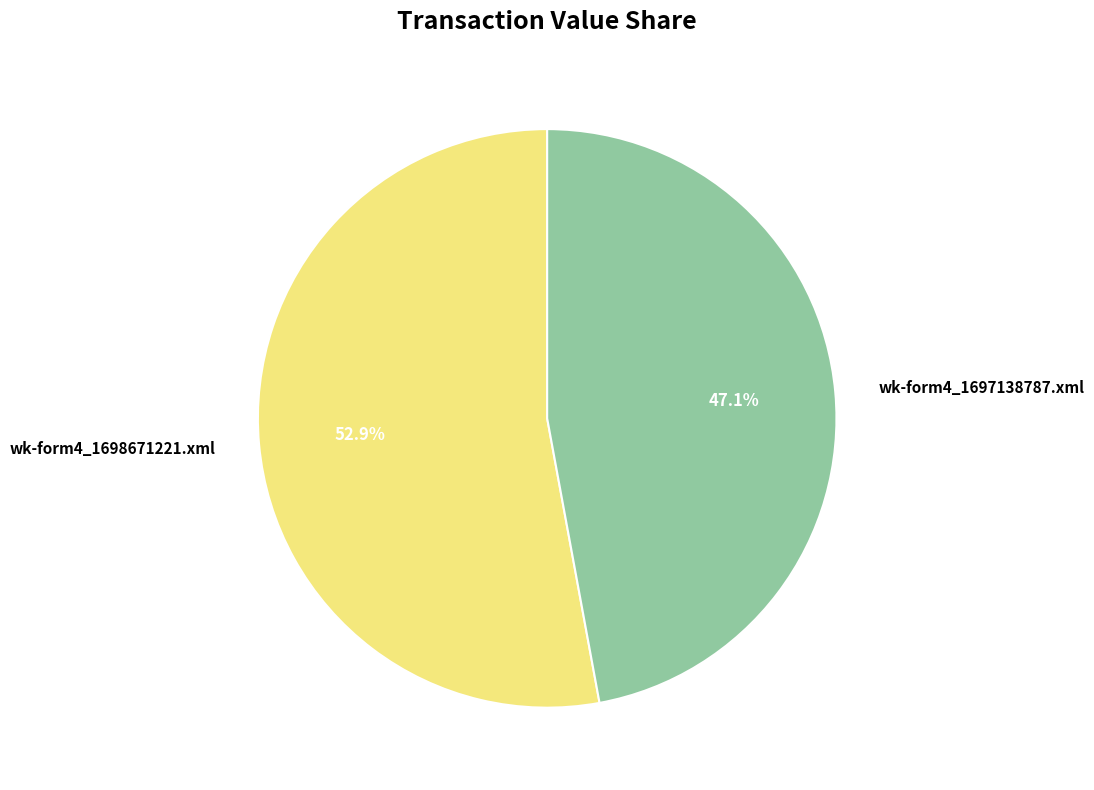

Which category has the smallest portion of the pie?

wk-form4_1697138787.xml